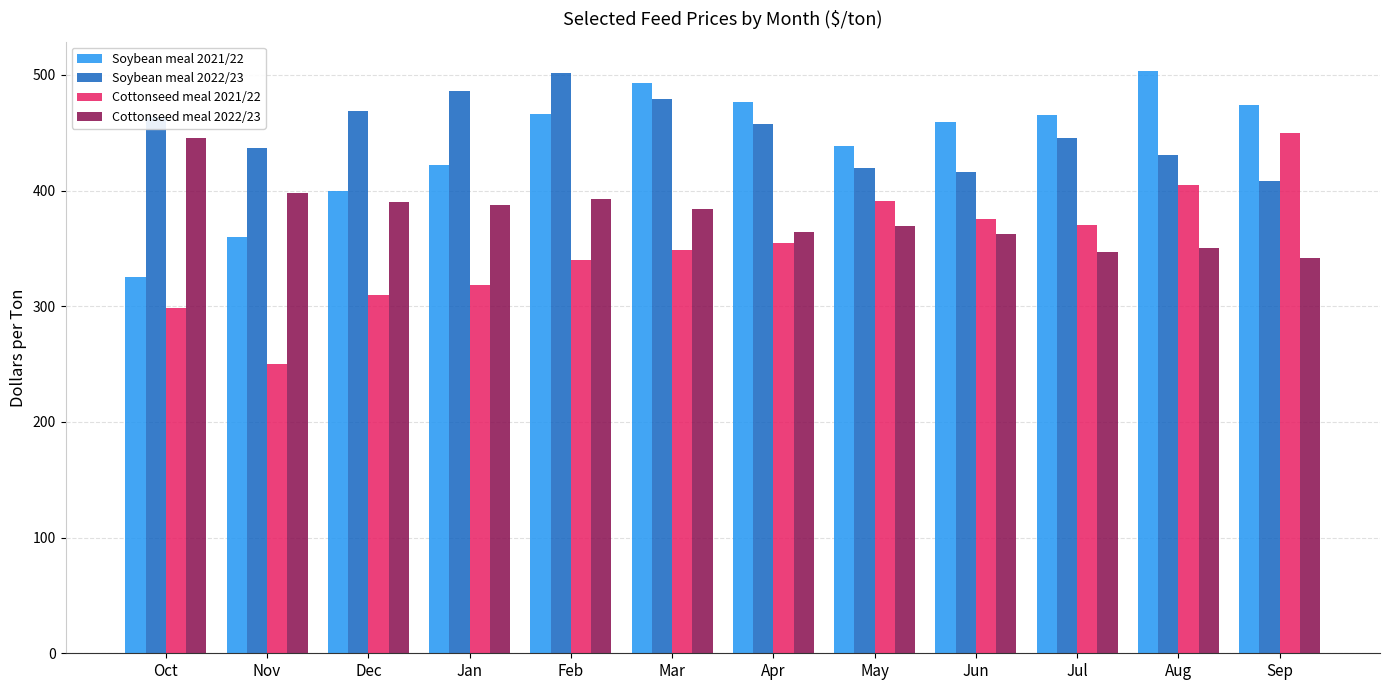

What is the difference between the Cottonseed meal 2021/22 values at May and Dec?

81.0